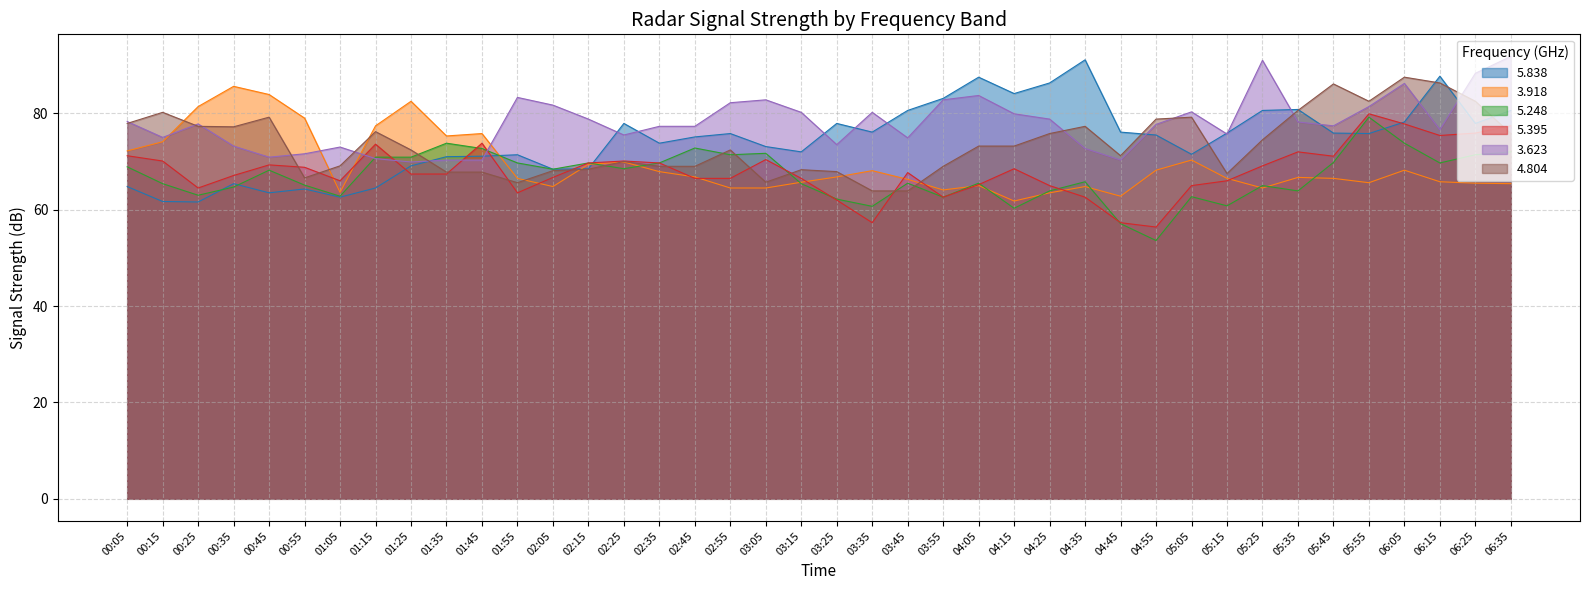

Between 03:35 and 00:15, which is larger?

03:35